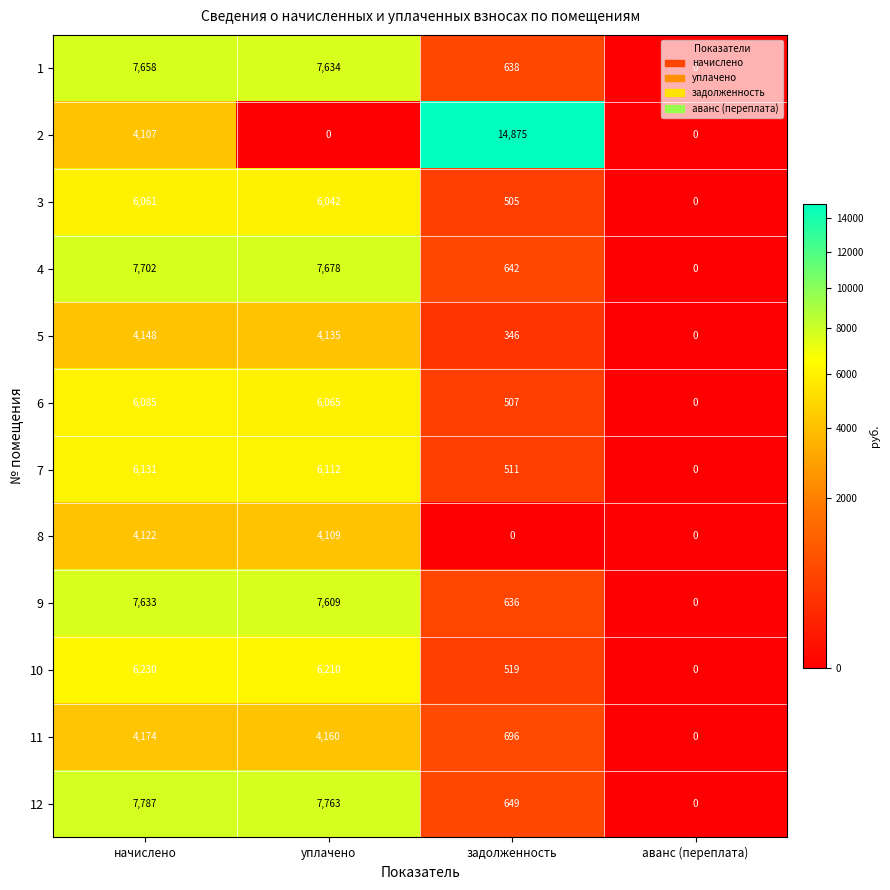

What is the average value of the 9 series?

3970